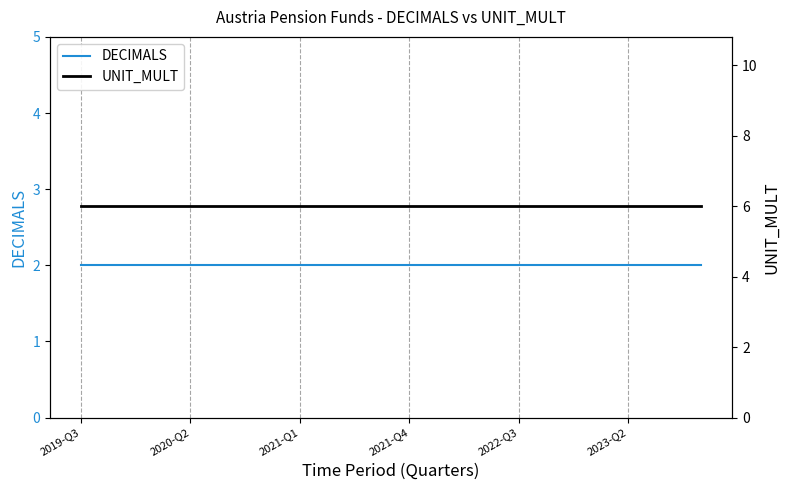

The DECIMALS series shows 2 at 2020-Q2. True or false?

True